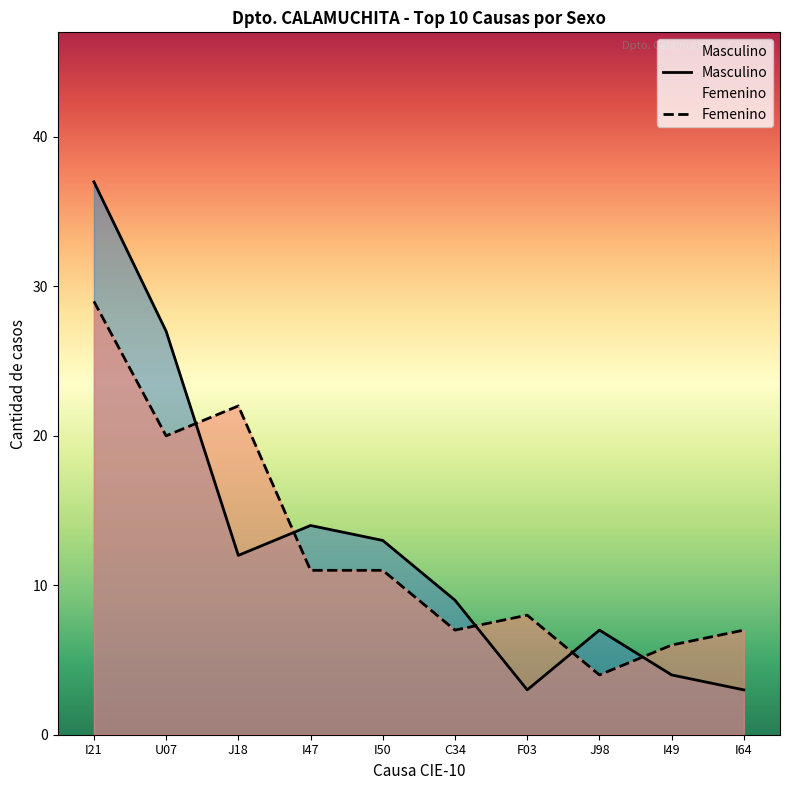

What is the spread (max minus min) of values at J18?

10